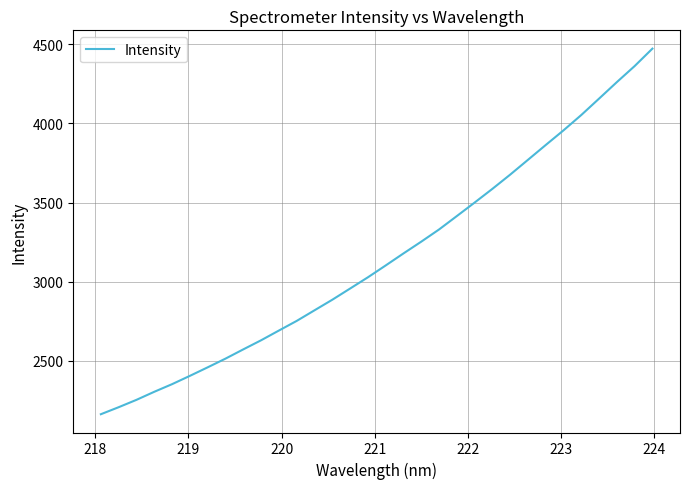

What is the average value?

3153.8